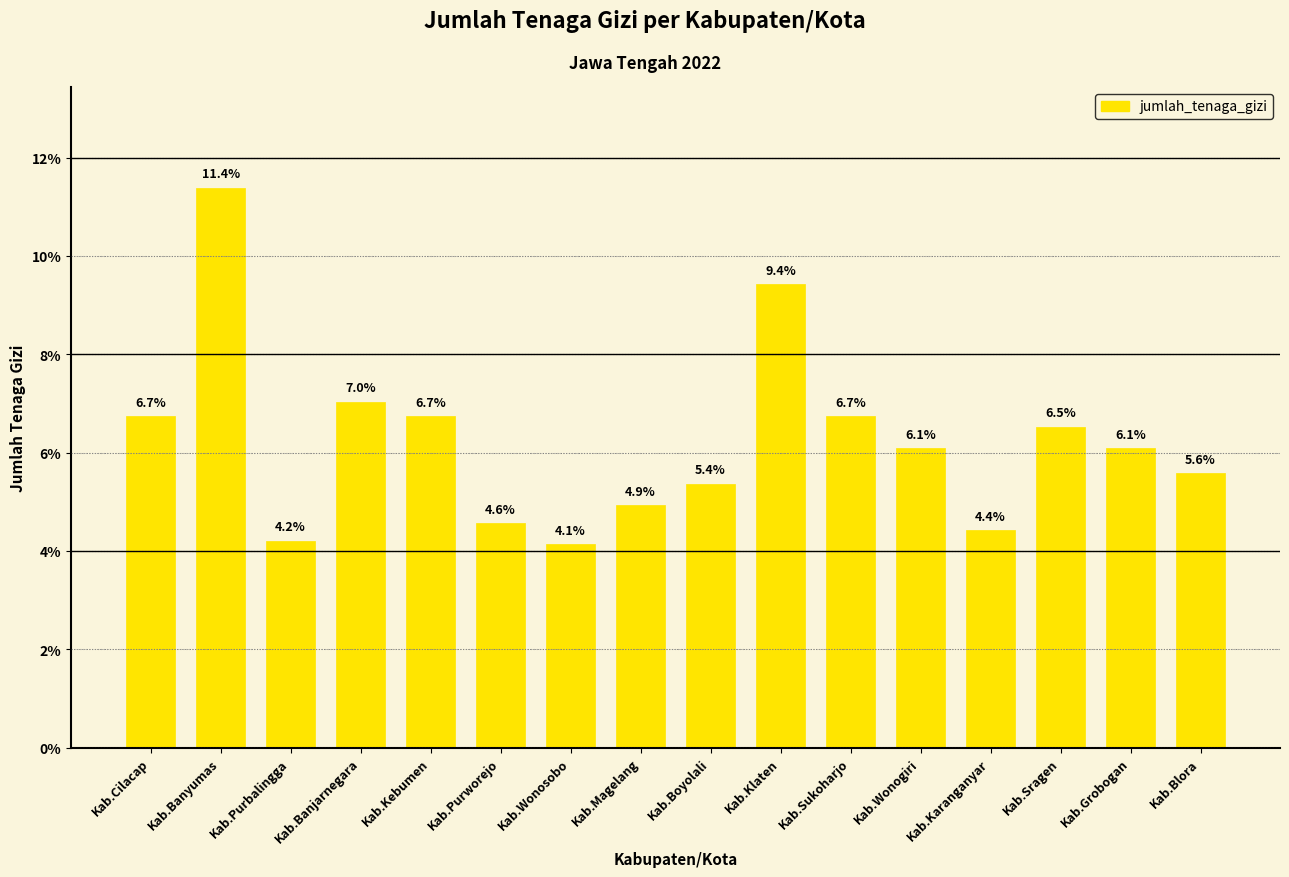

Which category has the highest value across all series?

Kab.Banyumas